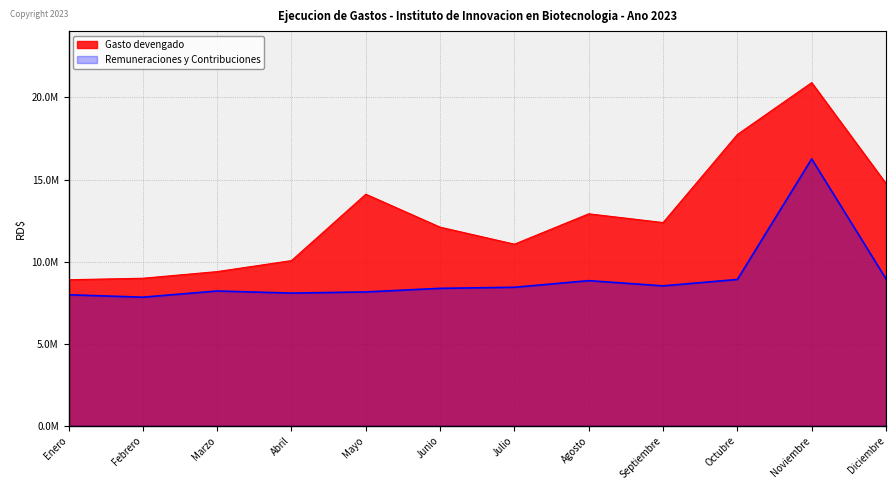

What is the label of the 4th point from the right?

Septiembre